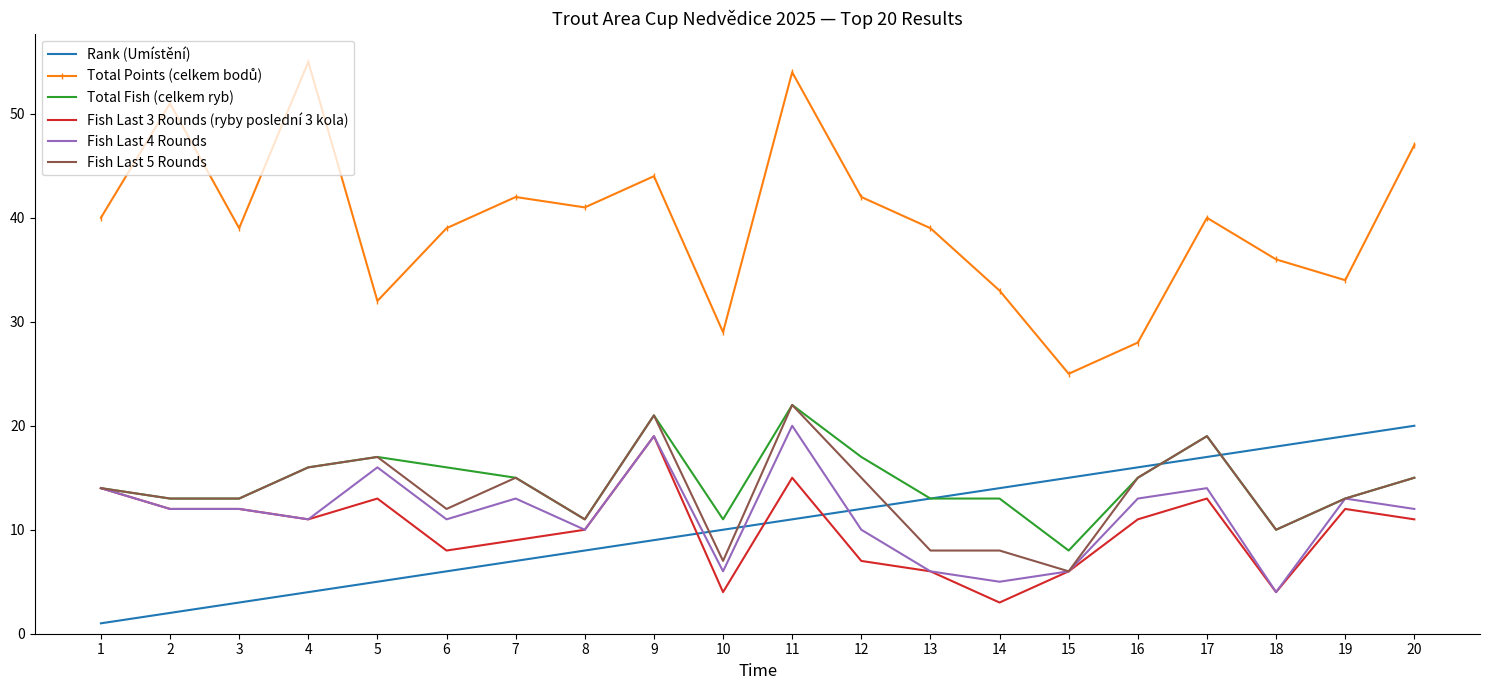

What is the total value across all series at 1?

97